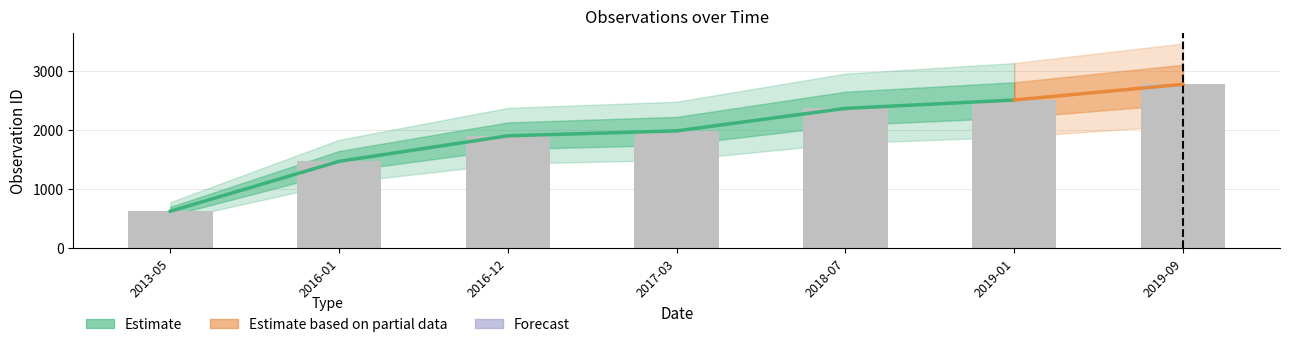

List the labels in order of value, smallest first.

2013-05, 2016-01, 2016-12, 2017-03, 2018-07, 2019-01, 2019-09